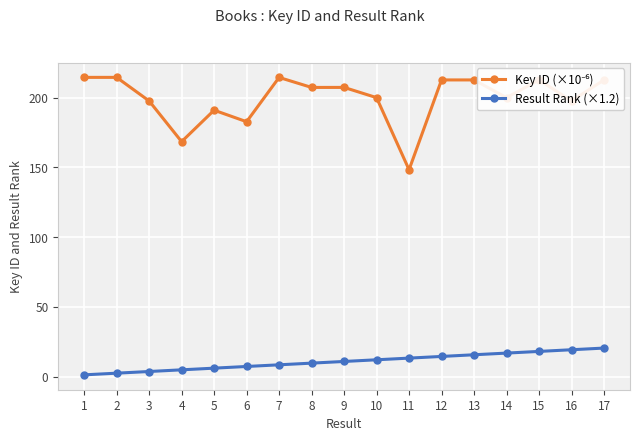

True or false: Result Rank (×1.2) has a value of 9.6 at 8.

True